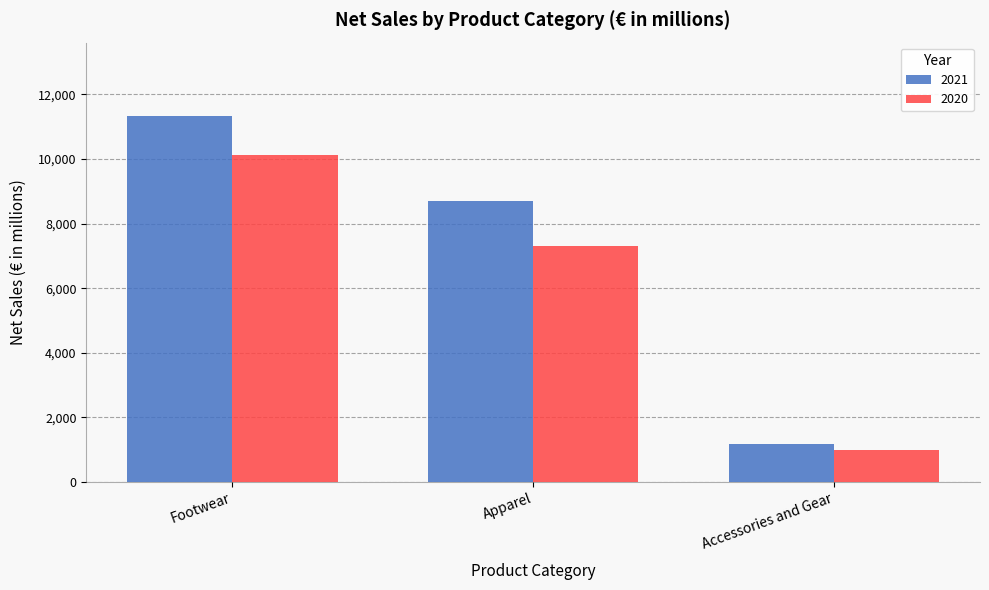

The value of 2021 at Accessories and Gear is 1187. True or false?

True